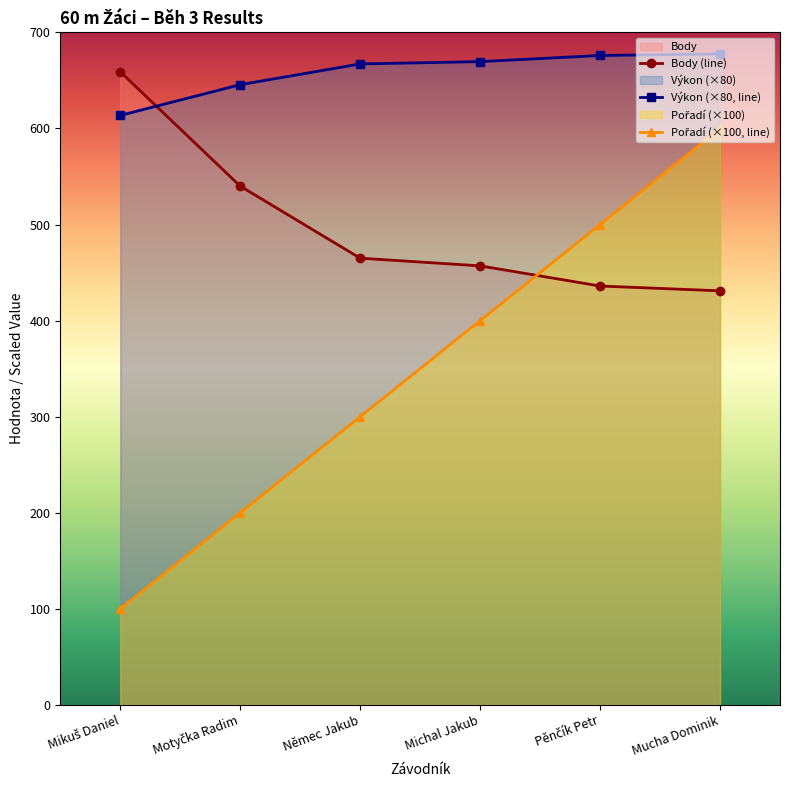

What is the greatest value displayed?

677.6